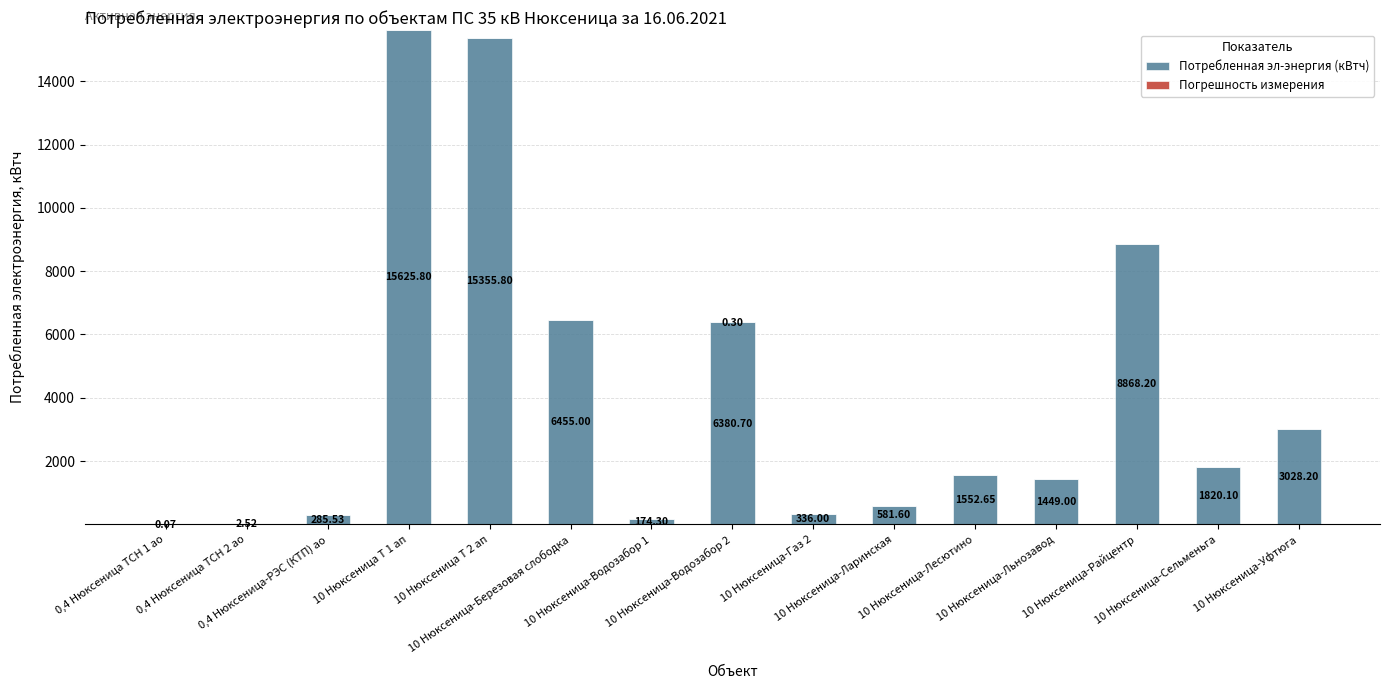

Are the bars horizontal?

No